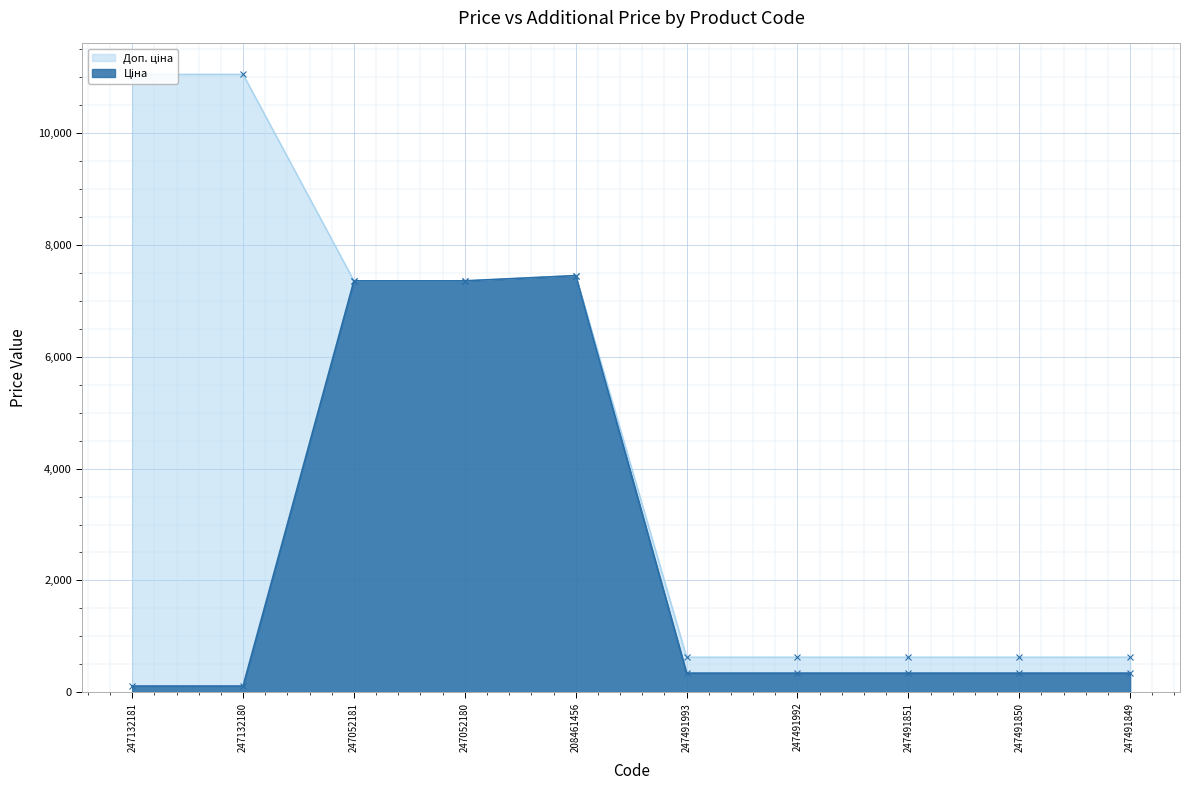

Which series has the largest total across all categories?

Доп. ціна